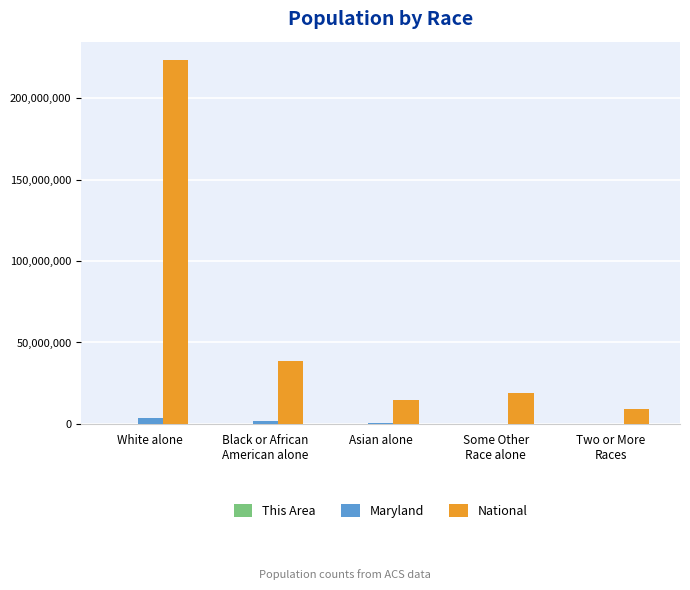

Does the chart contain stacked bars?

No